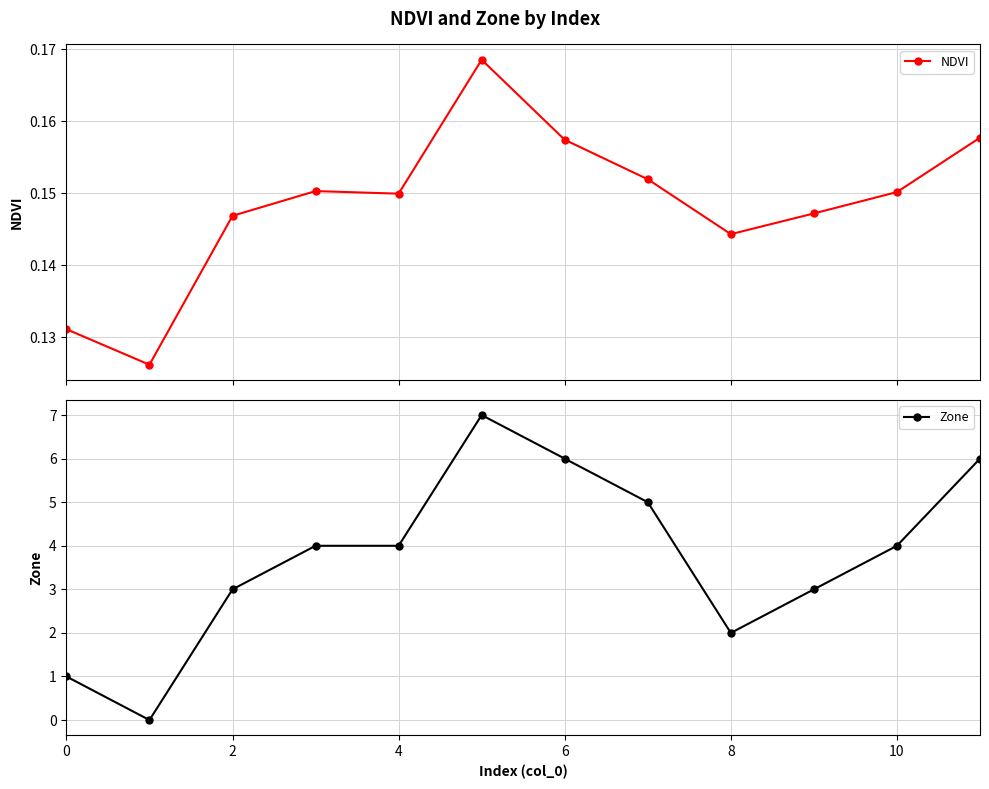

True or false: Zone has more than 1 points higher than both neighbors.

False